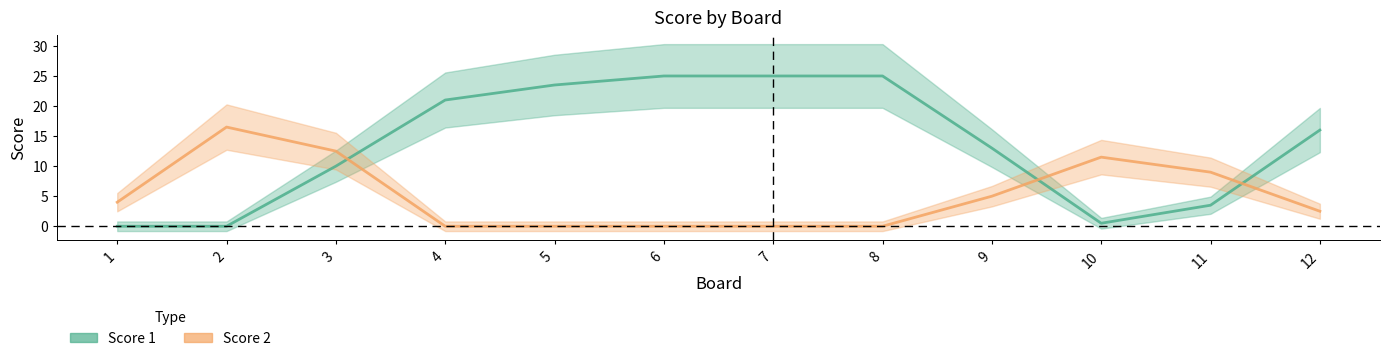

Which category has the highest value in the Score 1 series?

6